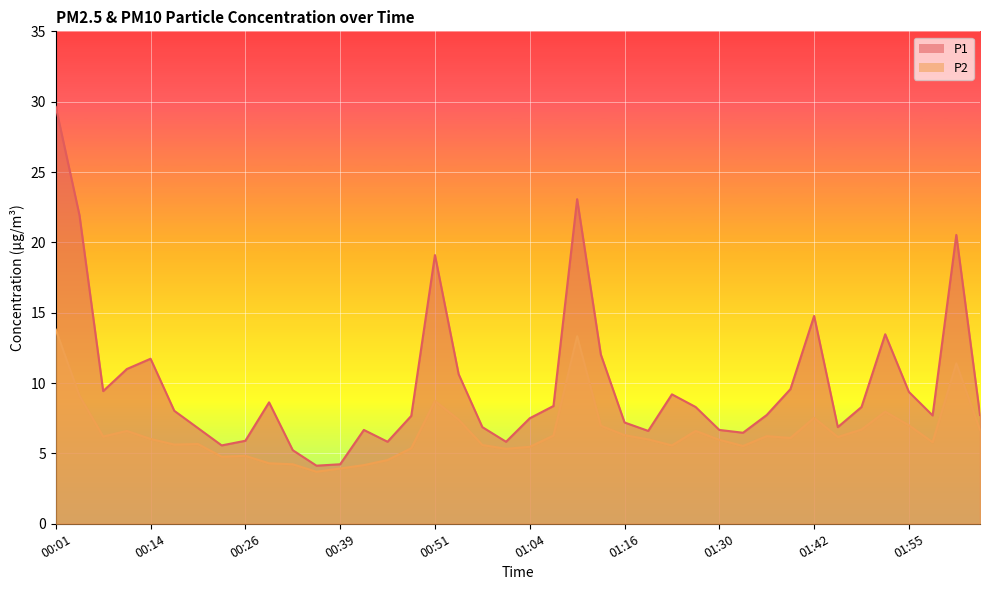

Count the number of categories in the chart.

40